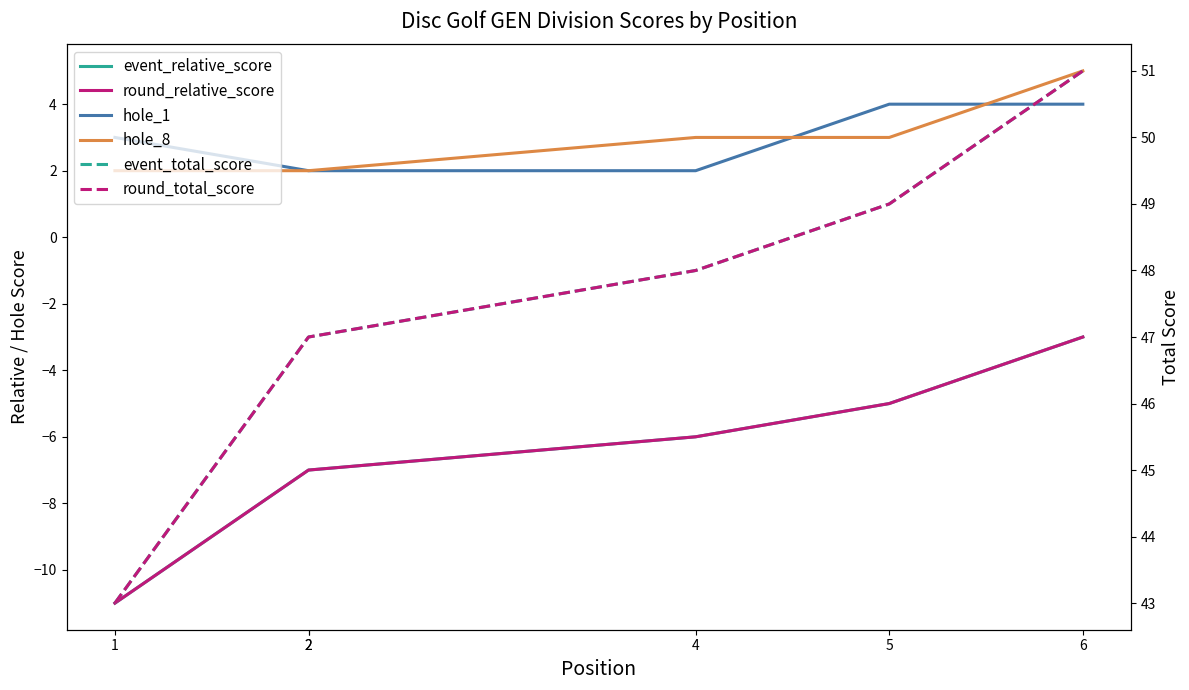

What is the maximum value shown in the chart?

51